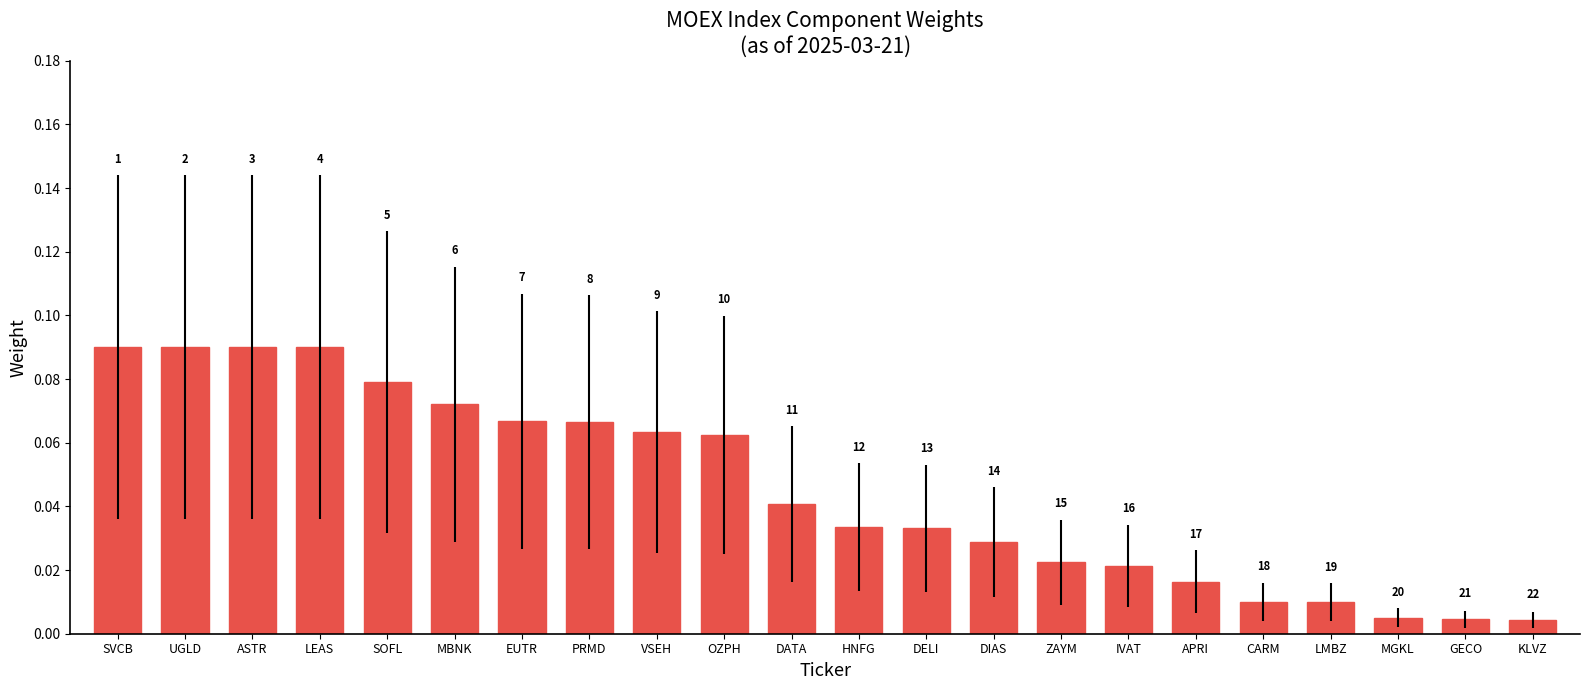

Reading left to right, list all the values displayed in this chart.

SVCB=0.1	UGLD=0.1	ASTR=0.1	LEAS=0.1	SOFL=0.1	MBNK=0.1	EUTR=0.1	PRMD=0.1	VSEH=0.1	OZPH=0.1	DATA=0.0	HNFG=0.0	DELI=0.0	DIAS=0.0	ZAYM=0.0	IVAT=0.0	APRI=0.0	CARM=0.0	LMBZ=0.0	MGKL=0.0	GECO=0.0	KLVZ=0.0